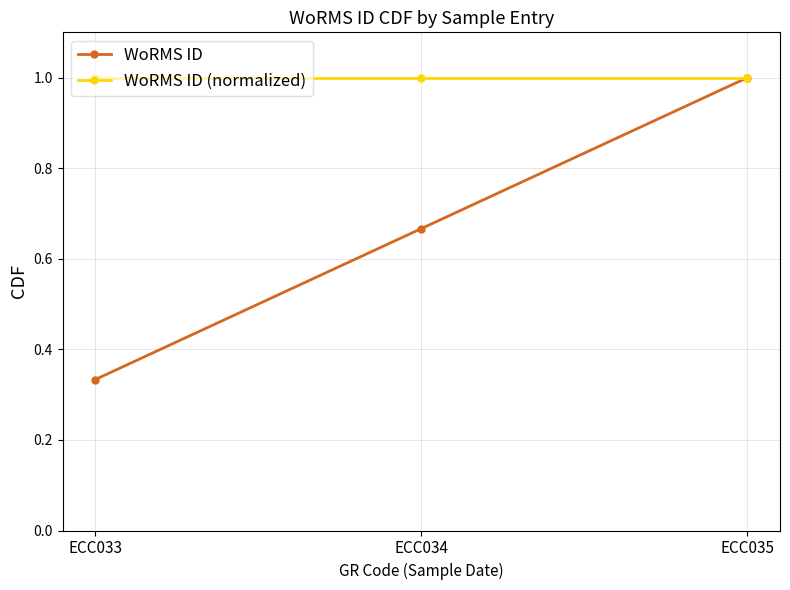

Which series changed the most between ECC033 and ECC035?

WoRMS ID